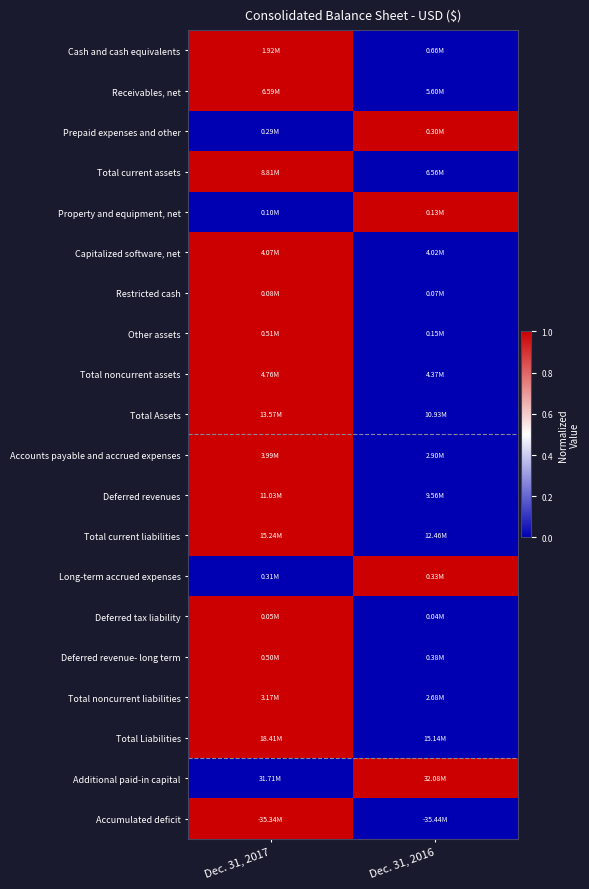

Which has a higher value, Dec. 31, 2017 or Dec. 31, 2016?

Dec. 31, 2017